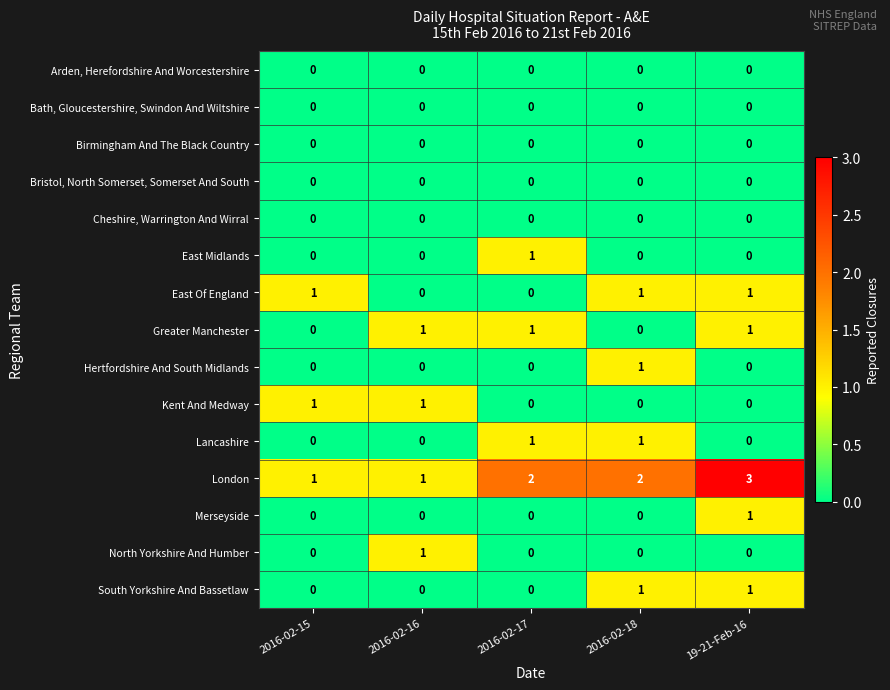

Count the Kent And Medway values in the range 0 to 1.

5